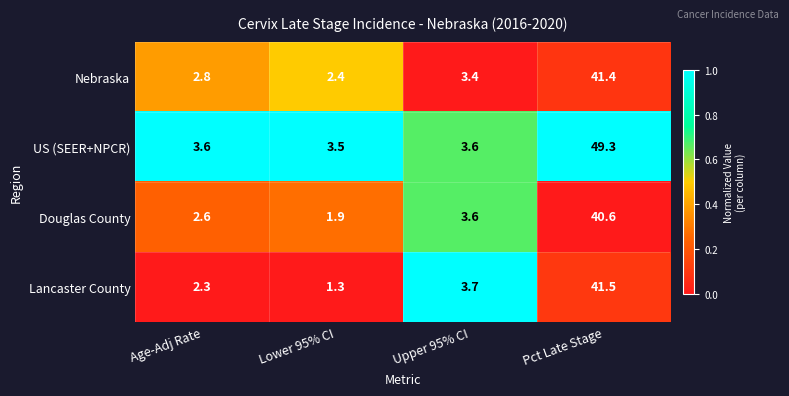

Between Lower 95% CI and Pct Late Stage, which series saw the biggest shift?

US (SEER+NPCR)